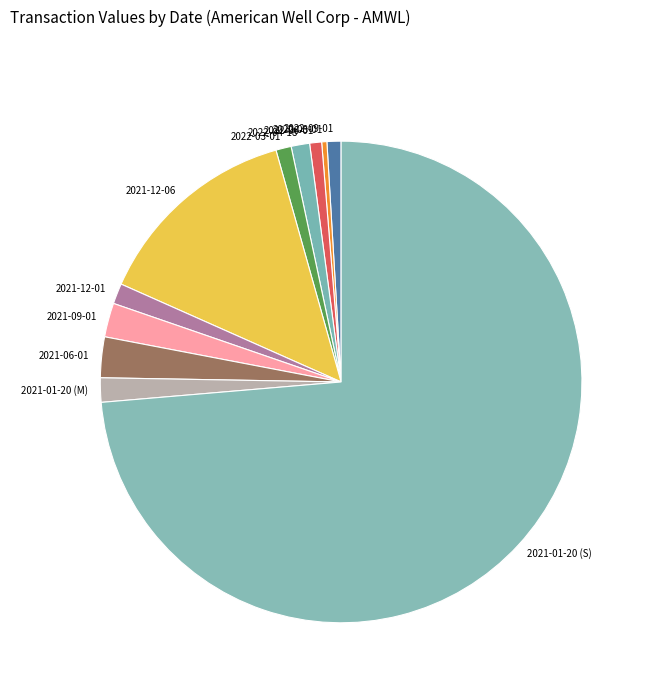

What is the largest slice in the pie chart?

2021-01-20 (S)